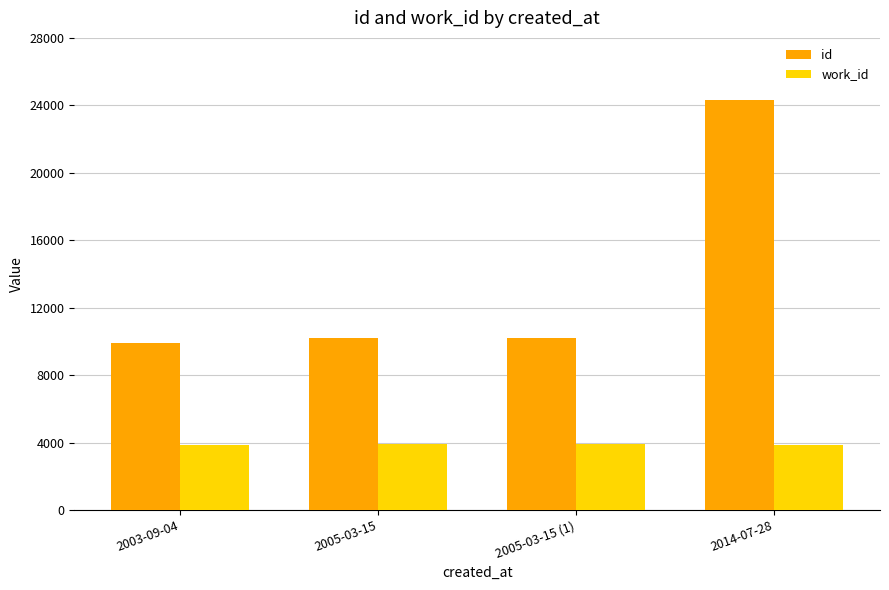

How many groups of bars are there?

4